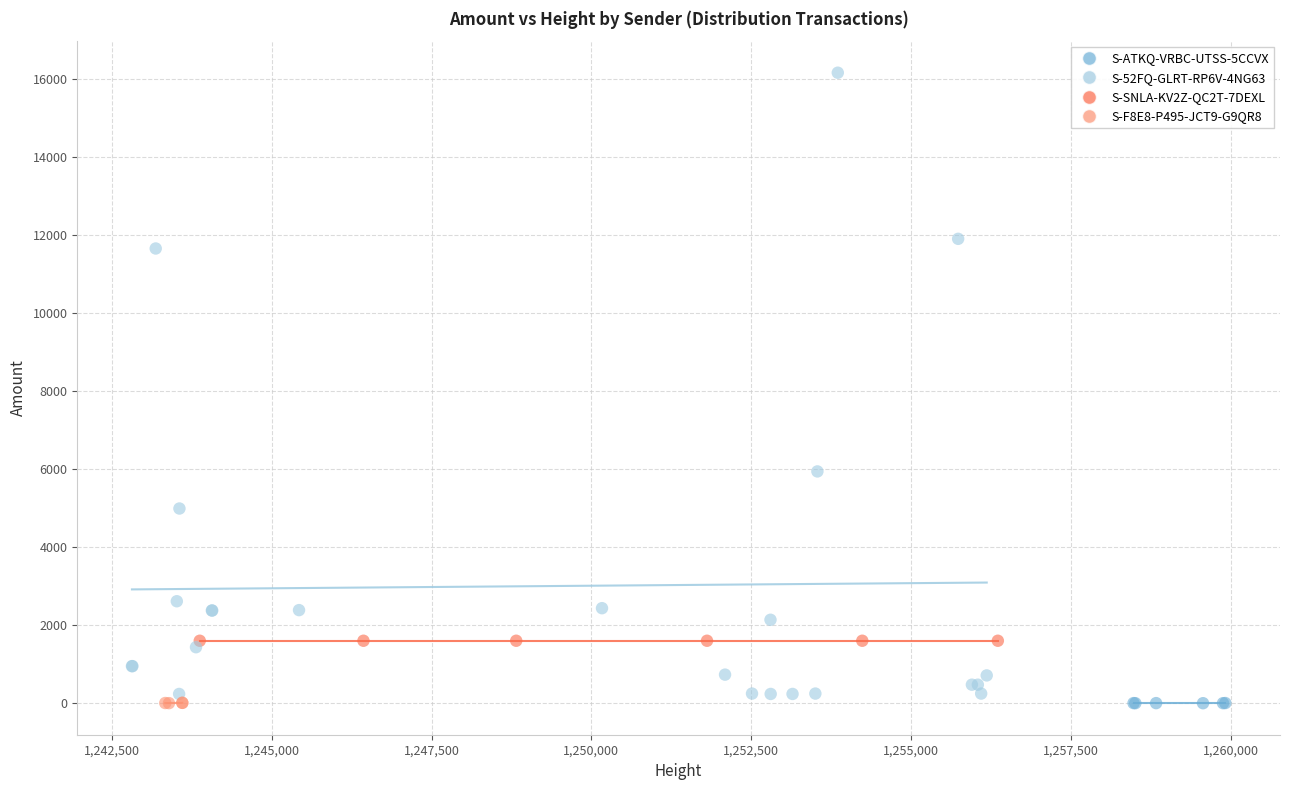

What are all the series names shown in the legend?

S-ATKQ-VRBC-UTSS-5CCVX, S-52FQ-GLRT-RP6V-4NG63, S-SNLA-KV2Z-QC2T-7DEXL, S-F8E8-P495-JCT9-G9QR8